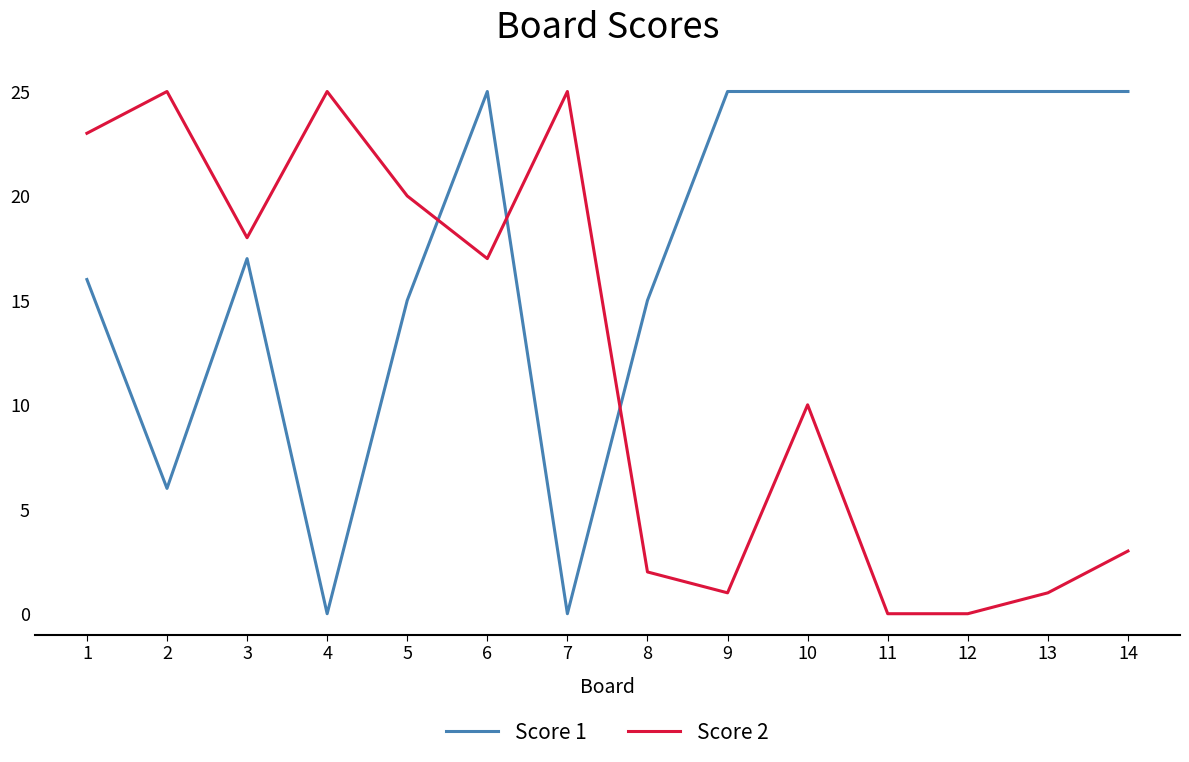

Where do Score 2 and Score 1 first cross each other?

5 and 6